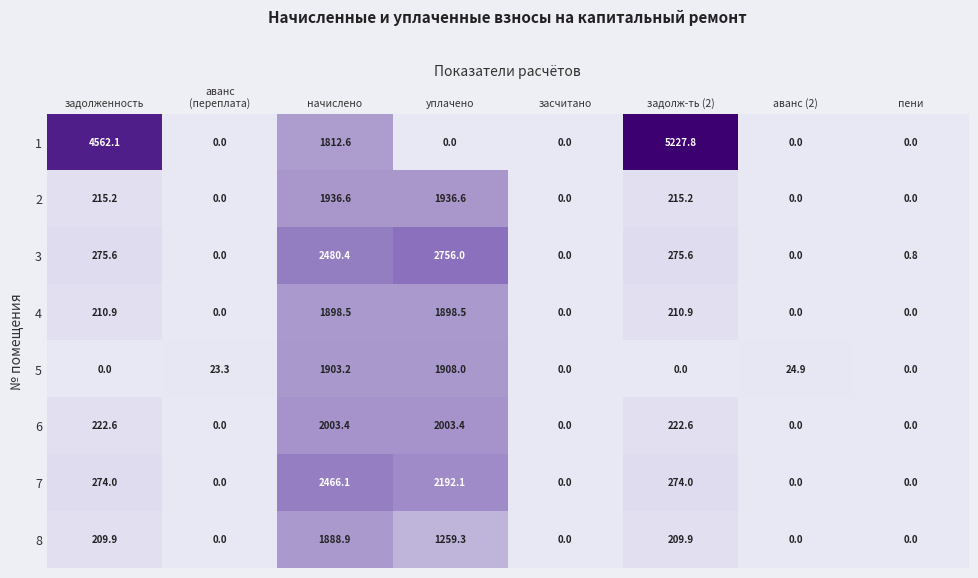

At which category is the sum across all series the highest?

начислено